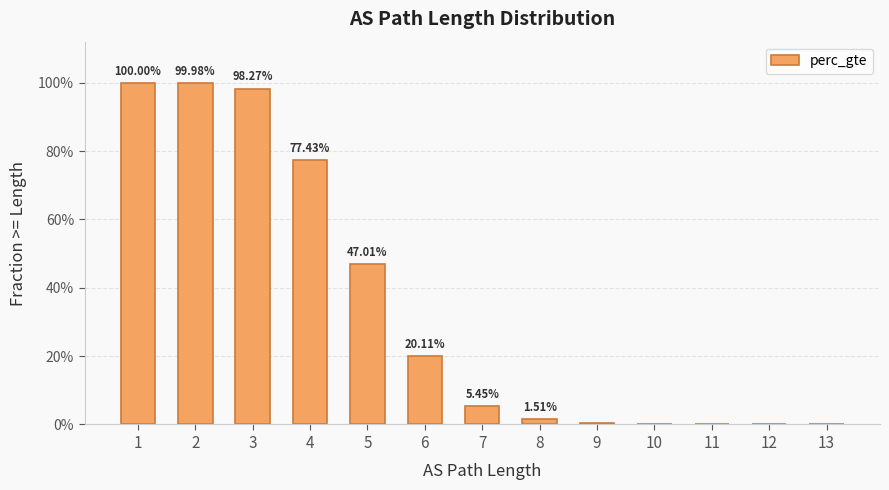

What is the maximum value shown in the chart?

1.0